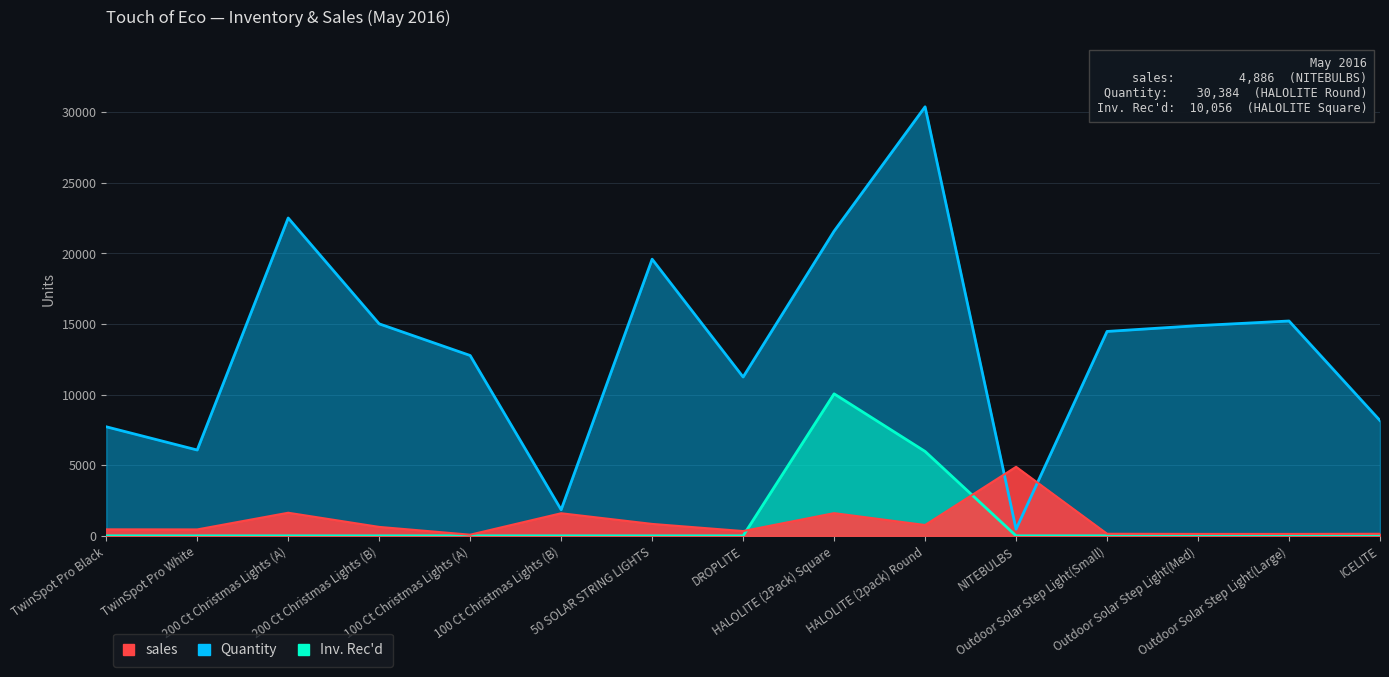

At TwinSpot Pro Black, list the series in order from largest to smallest.

Quantity, sales, Inv. Rec'd